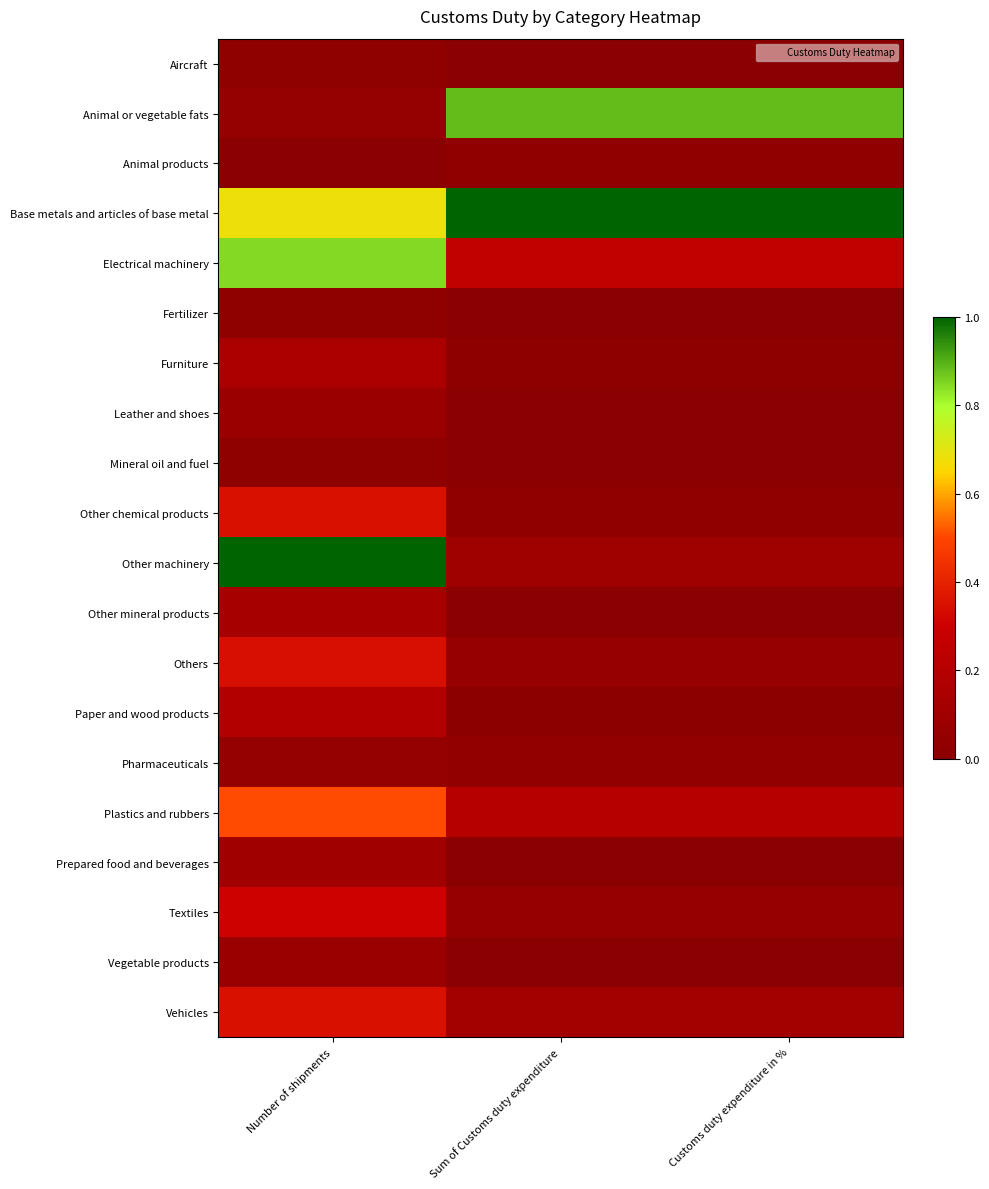

Reading left to right, transcribe all the data shown in this chart.

Aircraft: Number of shipments=0.0	Sum of Customs duty expenditure=0.0	Customs duty expenditure in %=0.0
Animal or vegetable fats: Number of shipments=0.0	Sum of Customs duty expenditure=0.9	Customs duty expenditure in %=0.9
Animal products: Number of shipments=0.0	Sum of Customs duty expenditure=0.0	Customs duty expenditure in %=0.0
Base metals and articles of base metal: Number of shipments=0.7	Sum of Customs duty expenditure=1.0	Customs duty expenditure in %=1.0
Electrical machinery: Number of shipments=0.8	Sum of Customs duty expenditure=0.3	Customs duty expenditure in %=0.3
Fertilizer: Number of shipments=0.0	Sum of Customs duty expenditure=0.0	Customs duty expenditure in %=0.0
Furniture: Number of shipments=0.2	Sum of Customs duty expenditure=0.0	Customs duty expenditure in %=0.0
Leather and shoes: Number of shipments=0.1	Sum of Customs duty expenditure=0.0	Customs duty expenditure in %=0.0
Mineral oil and fuel: Number of shipments=0.0	Sum of Customs duty expenditure=0.0	Customs duty expenditure in %=0.0
Other chemical products: Number of shipments=0.3	Sum of Customs duty expenditure=0.0	Customs duty expenditure in %=0.0
Other machinery: Number of shipments=1.0	Sum of Customs duty expenditure=0.1	Customs duty expenditure in %=0.1
Other mineral products: Number of shipments=0.1	Sum of Customs duty expenditure=0.0	Customs duty expenditure in %=0.0
Others: Number of shipments=0.3	Sum of Customs duty expenditure=0.1	Customs duty expenditure in %=0.1
Paper and wood products: Number of shipments=0.2	Sum of Customs duty expenditure=0.0	Customs duty expenditure in %=0.0
Pharmaceuticals: Number of shipments=0.0	Sum of Customs duty expenditure=0.0	Customs duty expenditure in %=0.0
Plastics and rubbers: Number of shipments=0.5	Sum of Customs duty expenditure=0.2	Customs duty expenditure in %=0.2
Prepared food and beverages: Number of shipments=0.1	Sum of Customs duty expenditure=0.0	Customs duty expenditure in %=0.0
Textiles: Number of shipments=0.3	Sum of Customs duty expenditure=0.1	Customs duty expenditure in %=0.1
Vegetable products: Number of shipments=0.1	Sum of Customs duty expenditure=0.0	Customs duty expenditure in %=0.0
Vehicles: Number of shipments=0.3	Sum of Customs duty expenditure=0.1	Customs duty expenditure in %=0.1